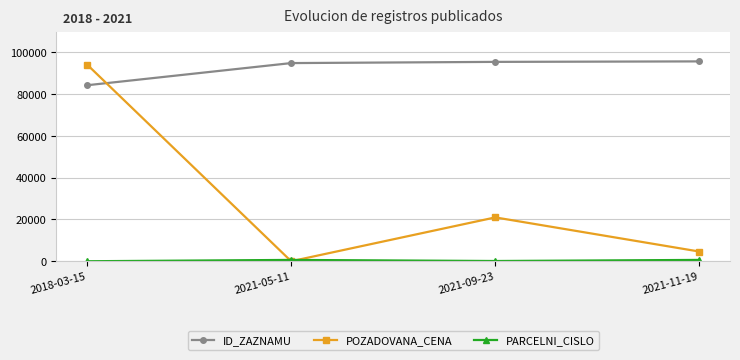

List the labels in order of POZADOVANA_CENA value, largest first.

2018-03-15, 2021-09-23, 2021-11-19, 2021-05-11